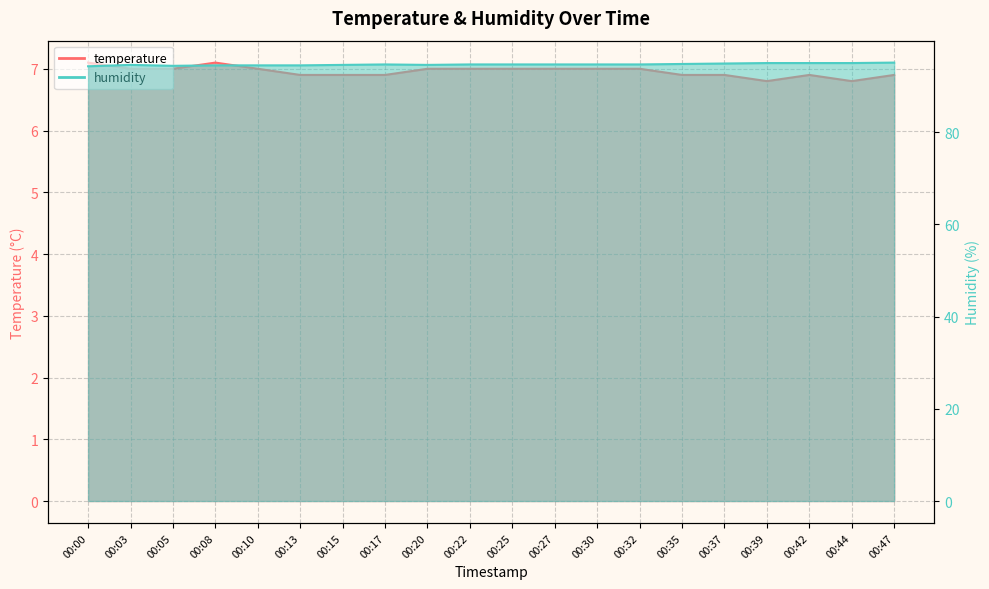

How many series are shown in this chart?

2